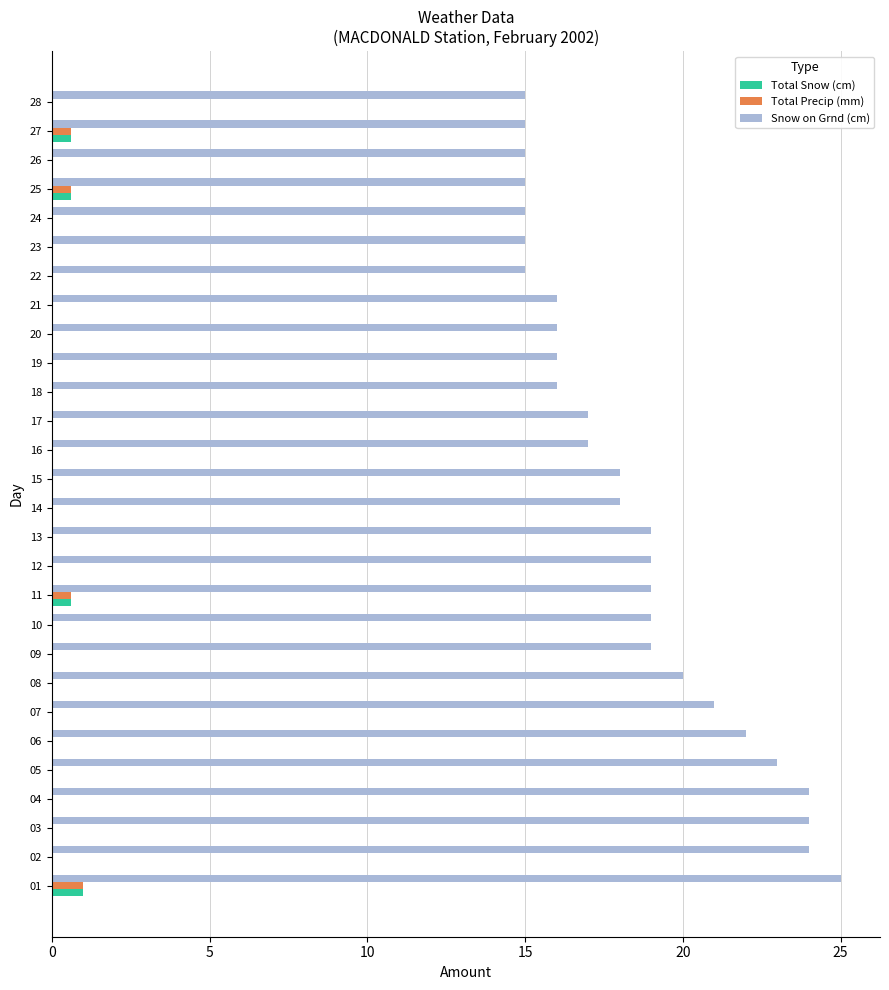

Between 07 and 25, which series saw the biggest shift?

Snow on Grnd (cm)